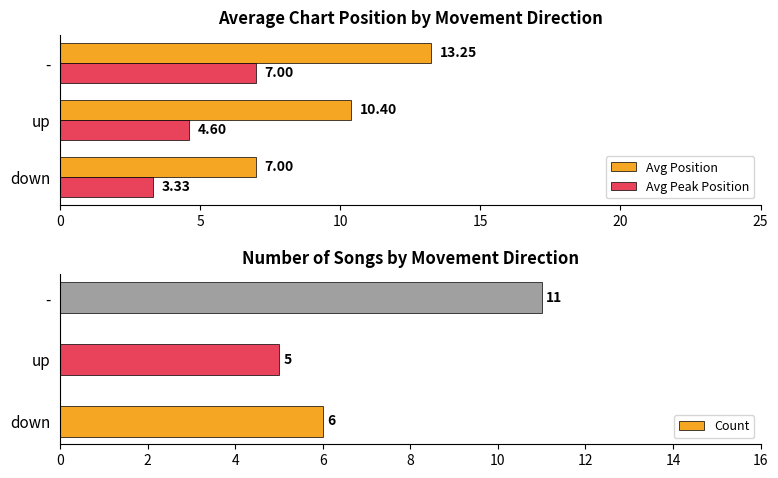

Are the bars horizontal?

Yes